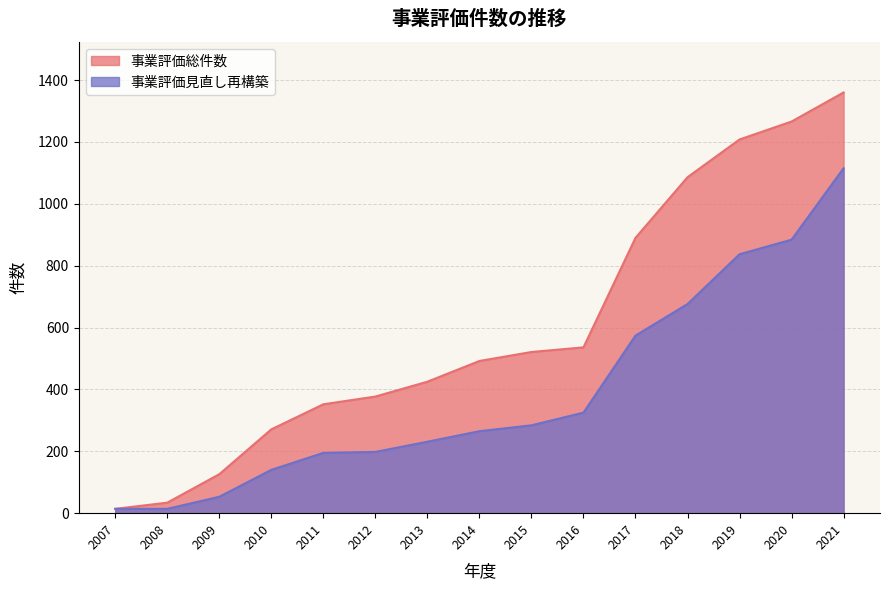

What is the difference between the highest and lowest values at 2016?

211